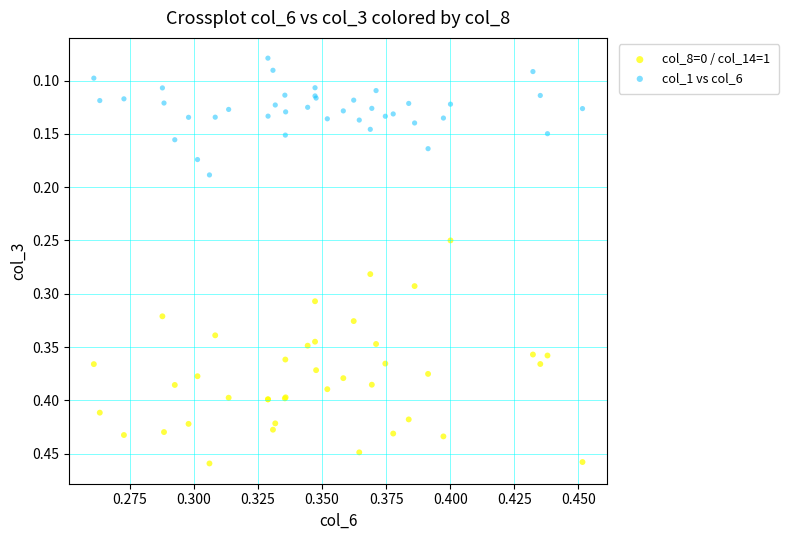

Which series reaches the maximum Y coordinate?

col_8=0 / col_14=1